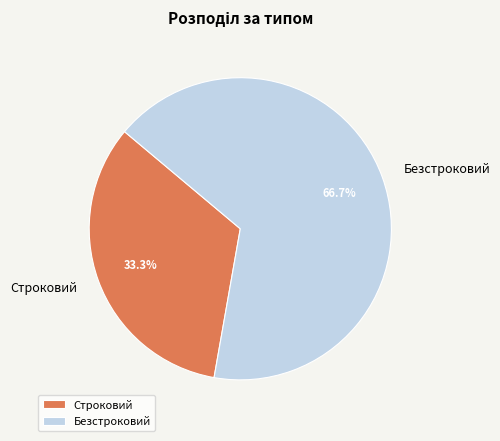

What is the largest slice in the pie chart?

Безстроковий